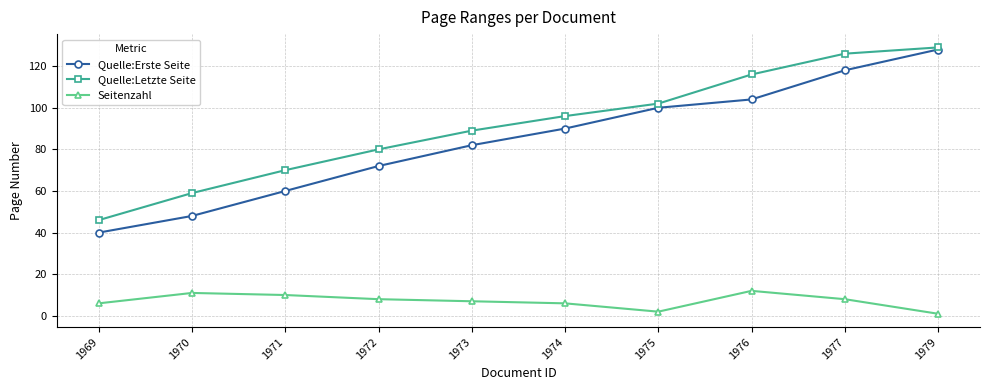

What is the difference between the highest and lowest values at 1969?

40